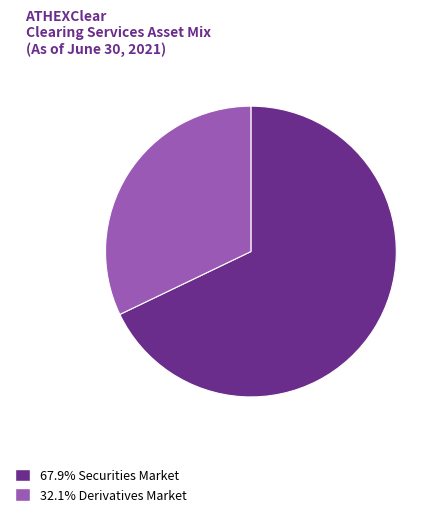

Is there a majority slice in this chart?

Yes